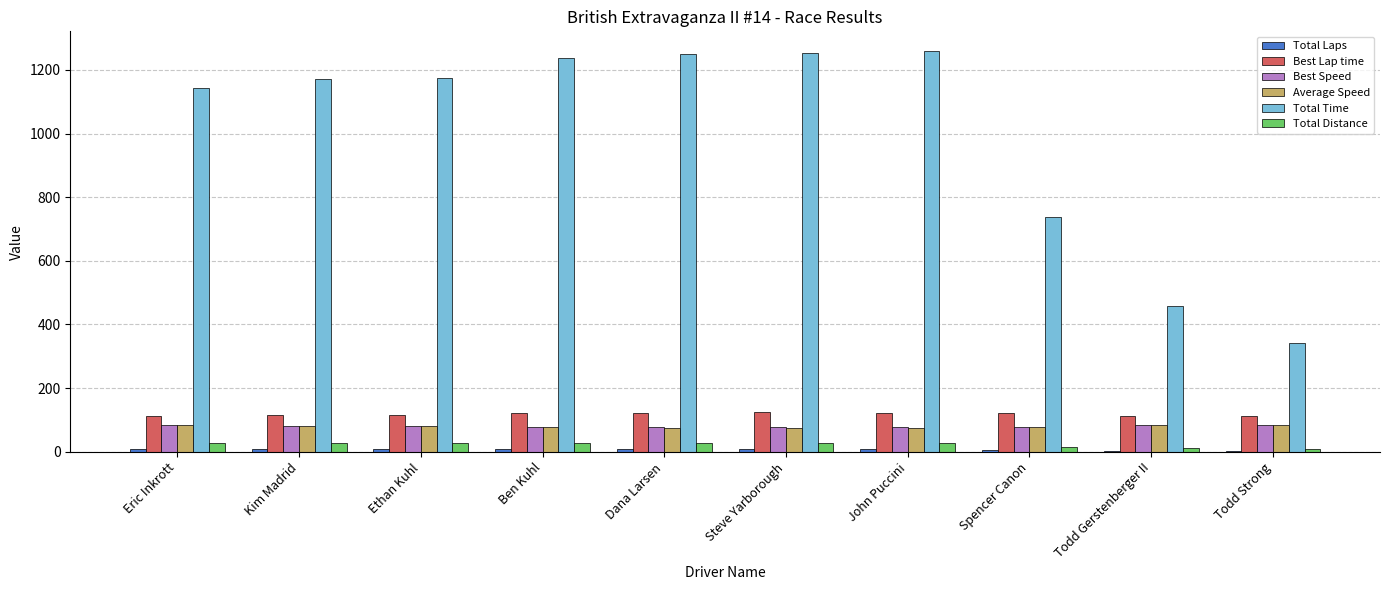

Which series has the largest total across all categories?

Total Time